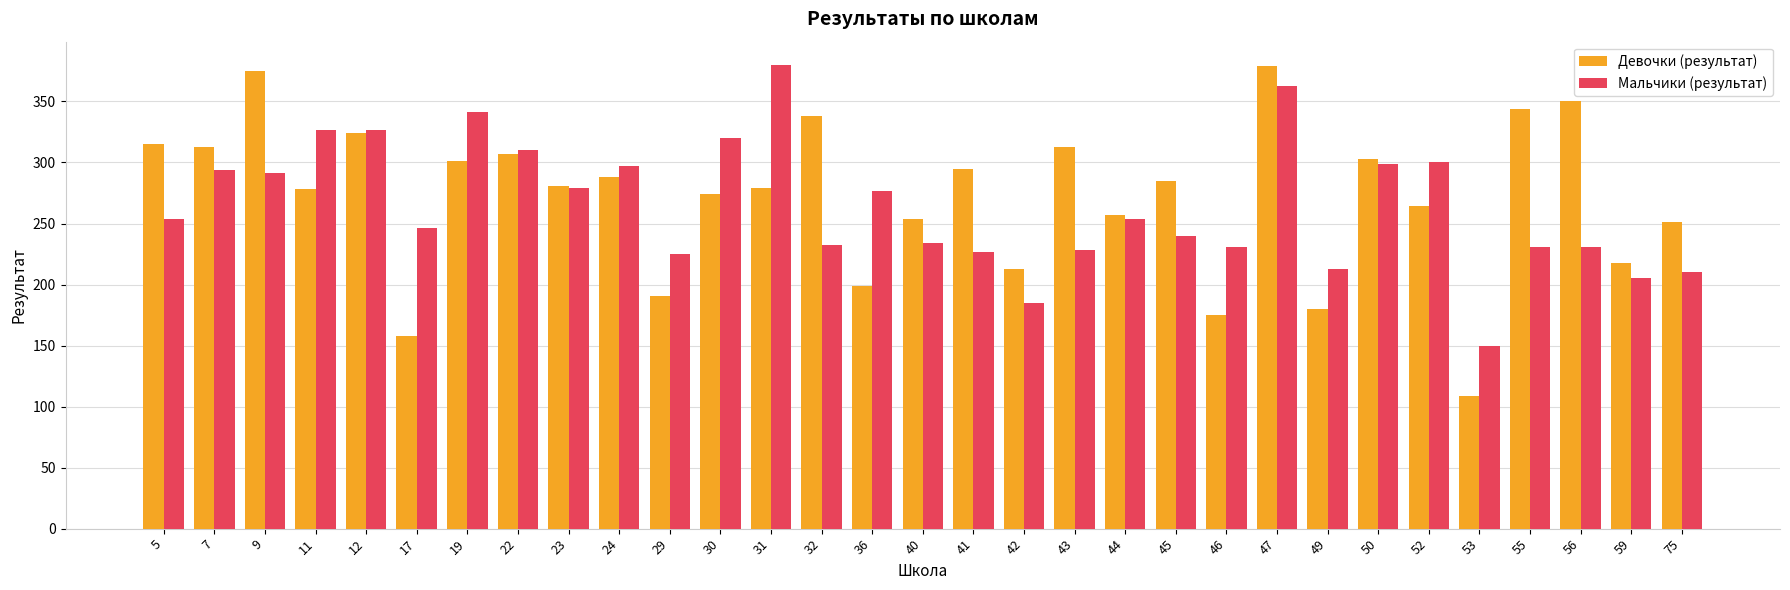

At which category does the chart reach its minimum across all series?

53